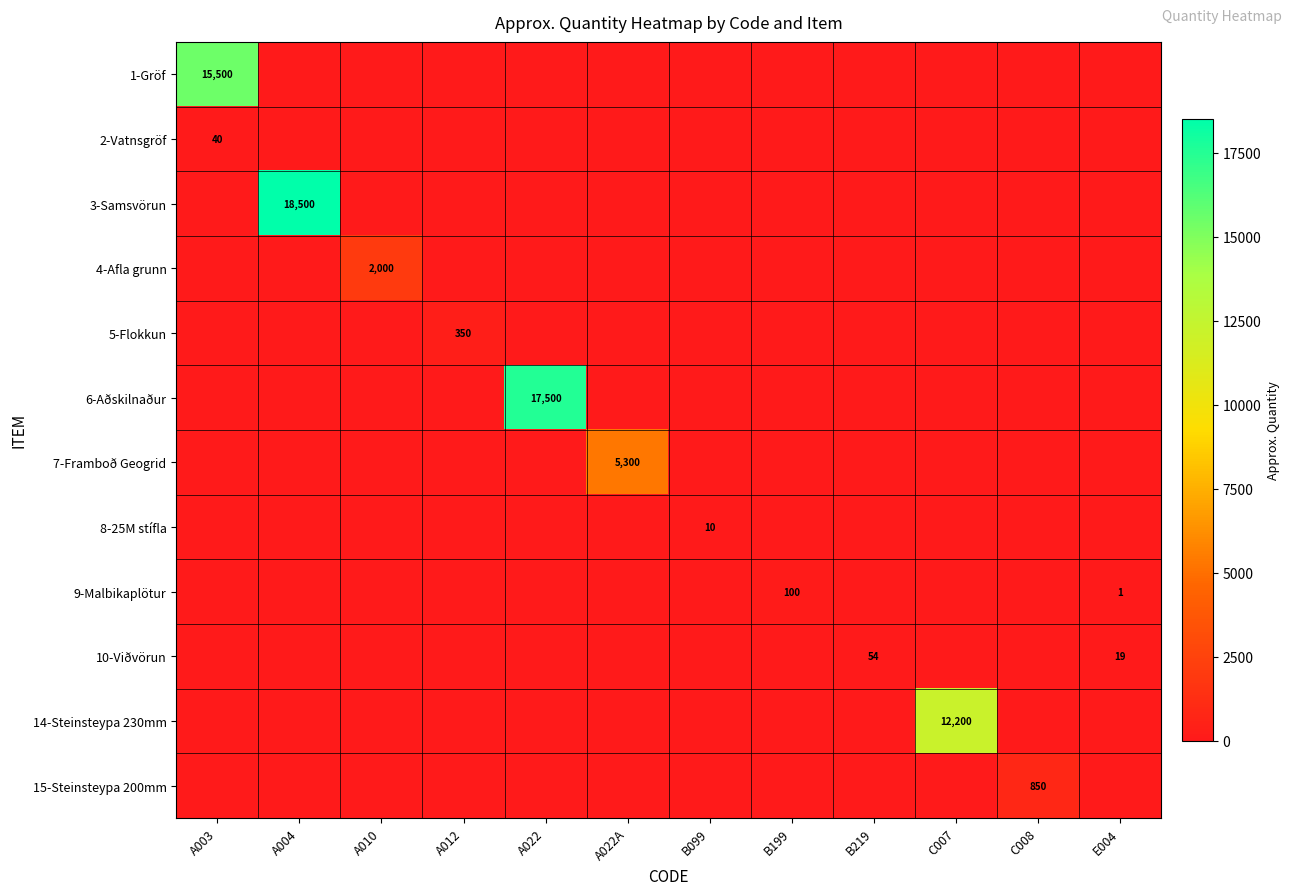

Is it true that 4-Afla grunn equals 2000 at A010?

True